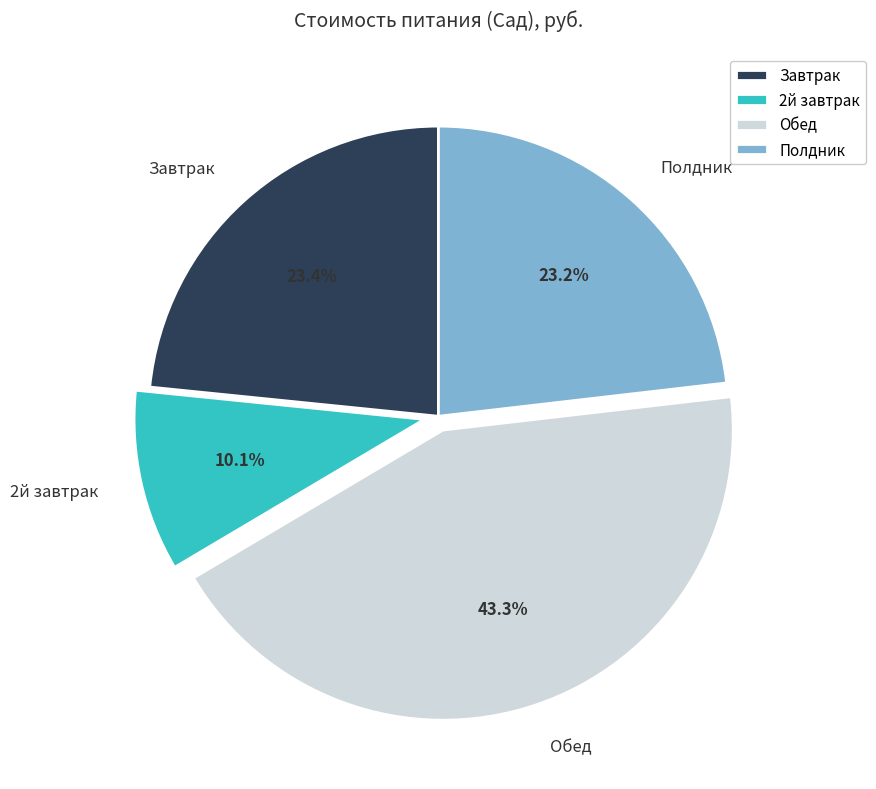

What is the ratio of the value at Завтрак to the value at 2й завтрак?

2.3